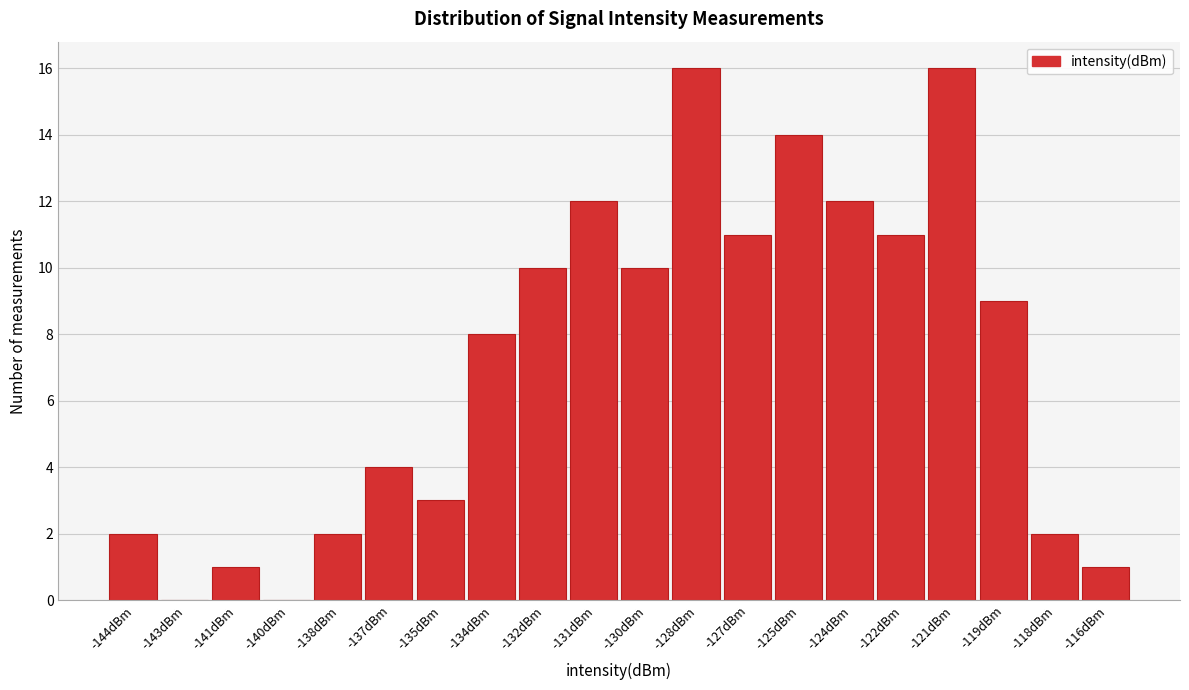

Reading left to right, what are all the values shown in this chart?

-144dBm=2	-143dBm=0	-141dBm=1	-140dBm=0	-138dBm=2	-137dBm=4	-135dBm=3	-134dBm=8	-132dBm=10	-131dBm=12	-130dBm=10	-128dBm=16	-127dBm=11	-125dBm=14	-124dBm=12	-122dBm=11	-121dBm=16	-119dBm=9	-118dBm=2	-116dBm=1